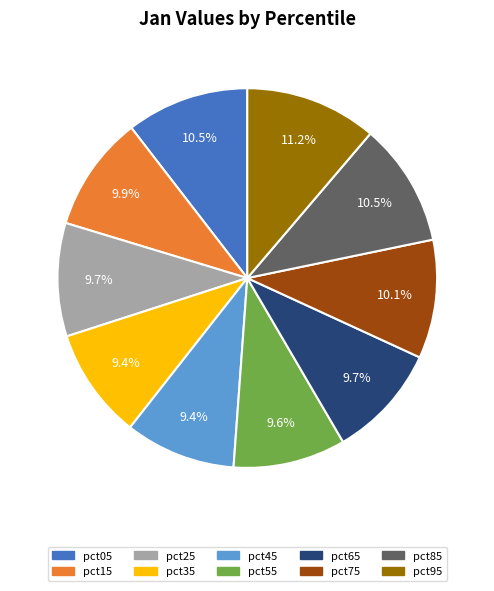

To the nearest percent, what is the average slice percentage?

10%